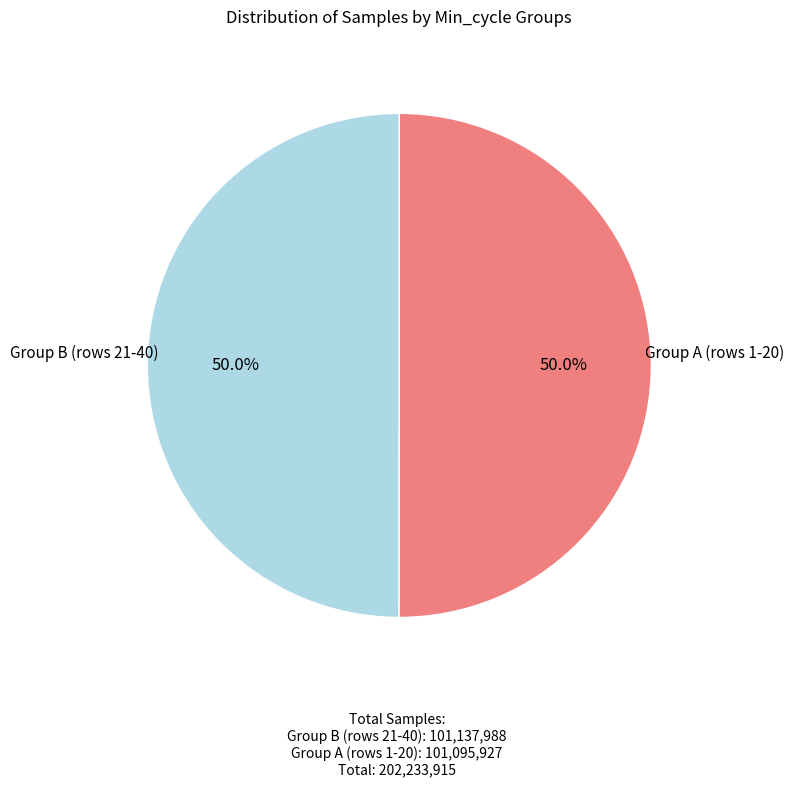

How many slices are in this pie chart?

2